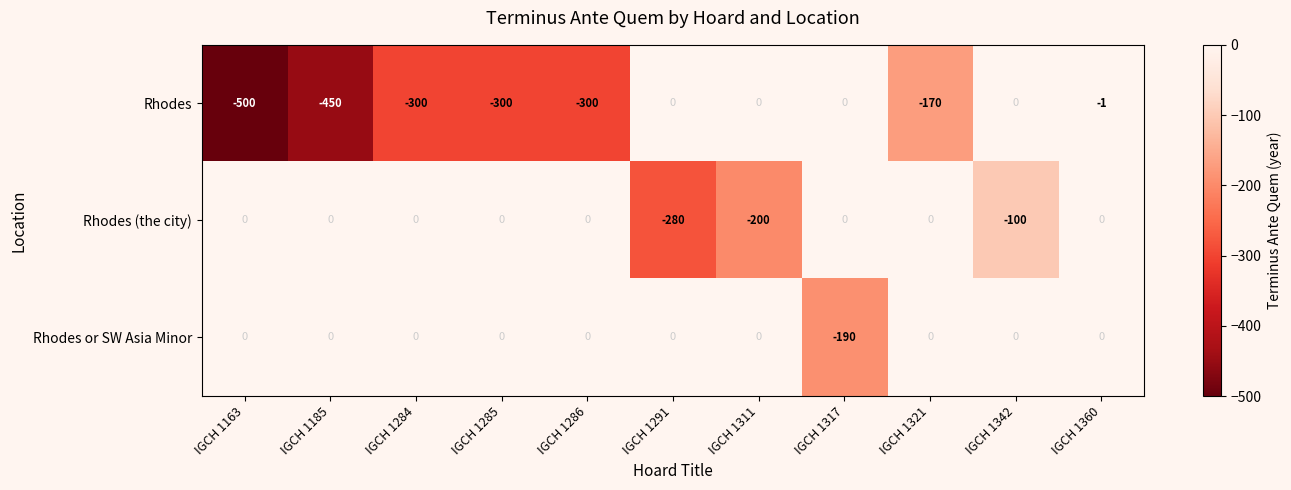

At which category is the sum across all series the highest?

IGCH 1360